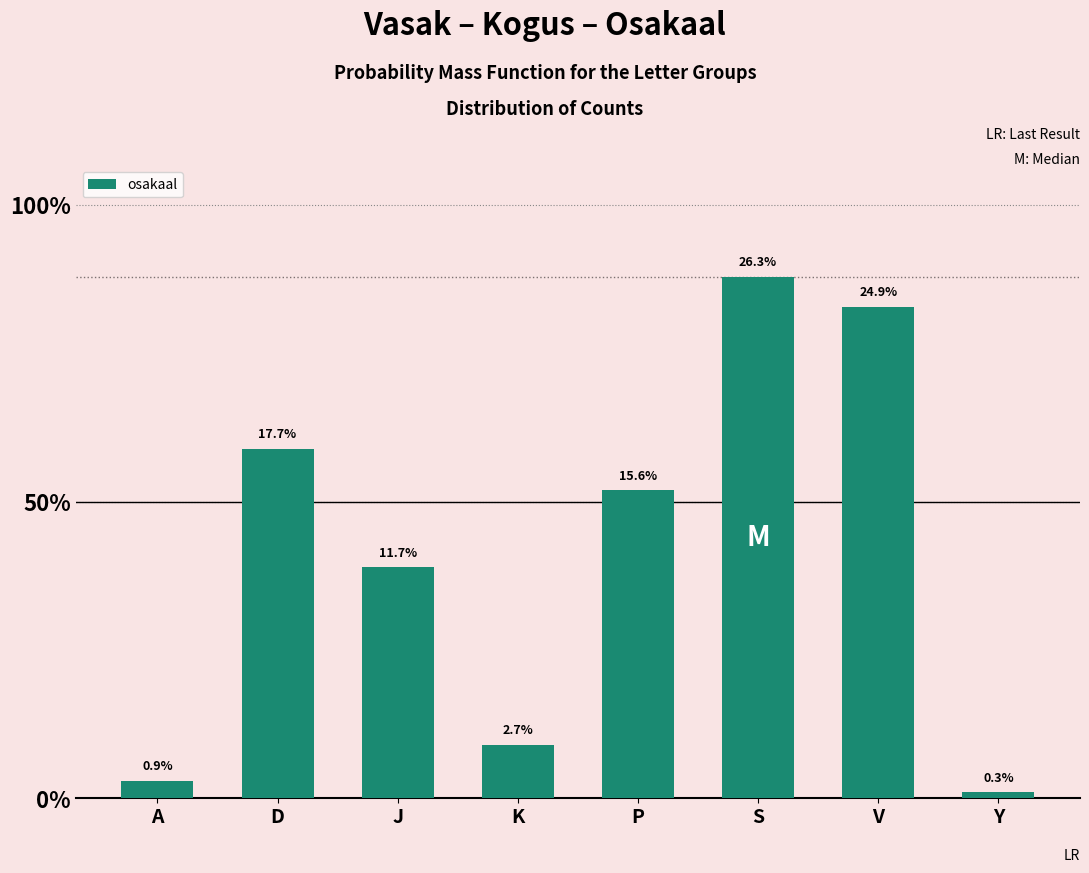

Are the bars horizontal?

No